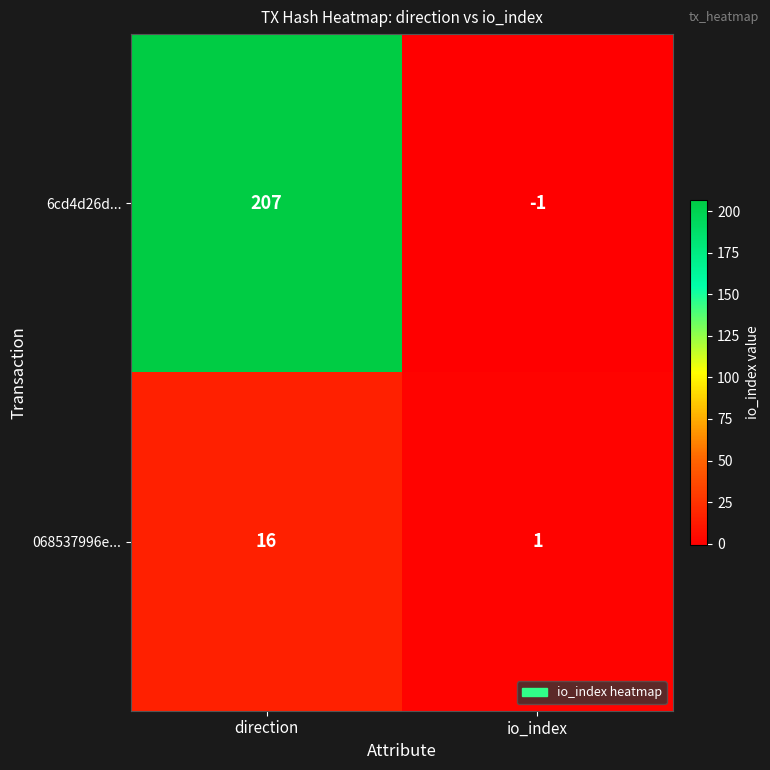

Between direction and io_index, which series saw the biggest shift?

6cd4d26d...